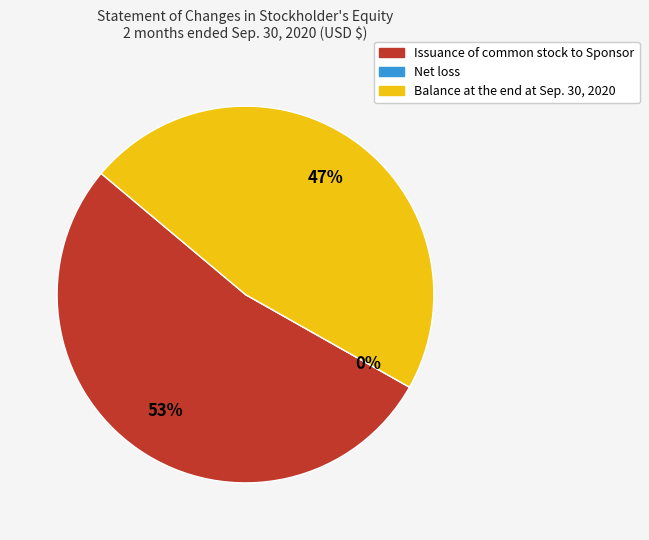

Does Issuance of common stock to Sponsor account for over 50% of the chart?

Yes